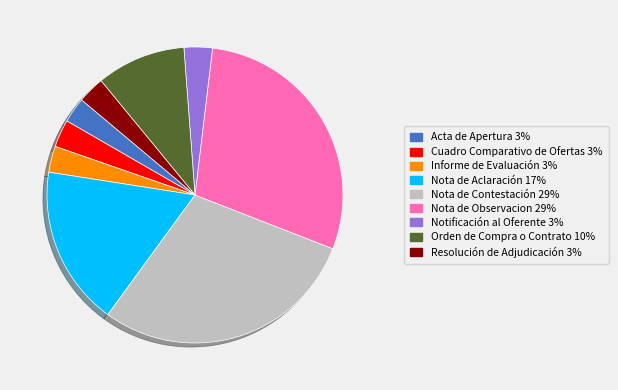

Is there any slice that represents more than half of the pie?

No